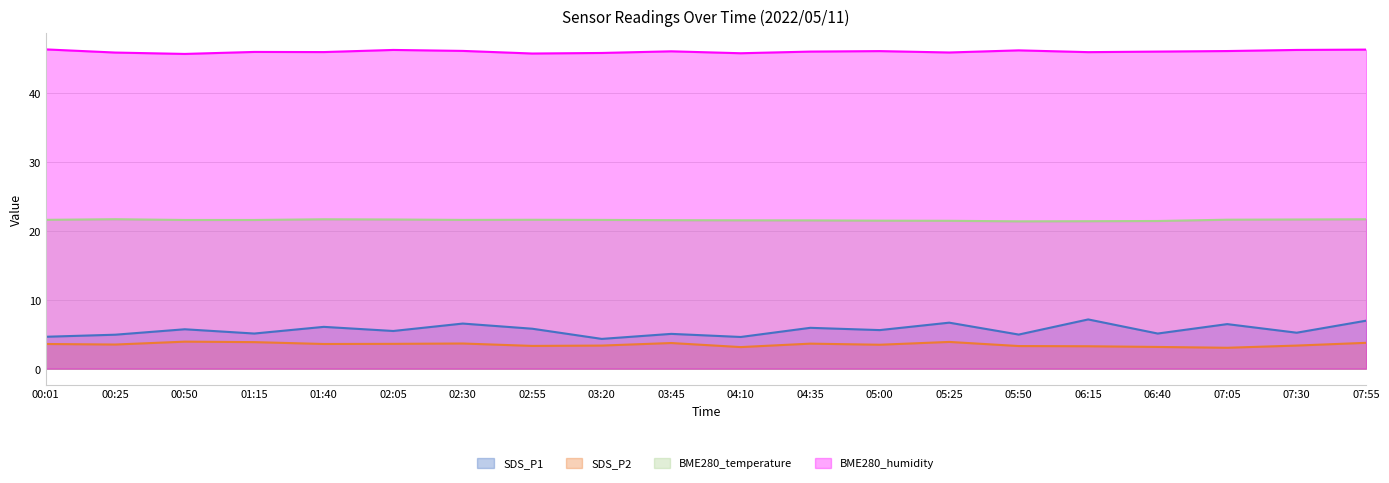

Reading left to right, extract all data points from this chart.

SDS_P1: 4.6	4.9	5.7	5.1	6.1	5.5	6.5	5.8	4.3	5.0	4.6	5.9	5.6	6.7	5.0	7.2	5.1	6.5	5.2	7.0
SDS_P2: 3.6	3.5	3.9	3.9	3.6	3.6	3.6	3.3	3.4	3.7	3.1	3.6	3.5	3.9	3.3	3.2	3.1	3.0	3.4	3.8
BME280_temperature: 21.6	21.7	21.6	21.6	21.7	21.7	21.6	21.6	21.6	21.6	21.6	21.6	21.5	21.5	21.4	21.4	21.5	21.6	21.7	21.7
BME280_humidity: 46.4	46.0	45.8	46.0	46.0	46.3	46.2	45.8	45.9	46.1	45.9	46.1	46.2	46.0	46.3	46.0	46.1	46.2	46.3	46.4